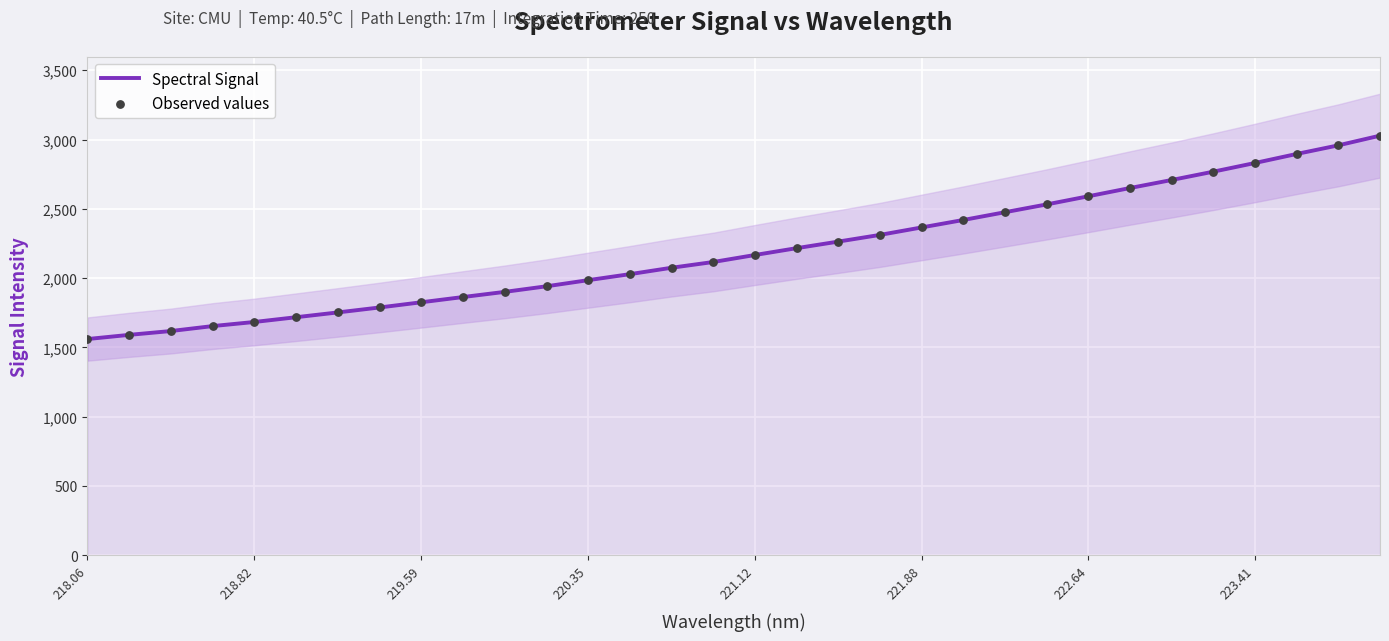

Which series has the largest Y range (max minus min)?

Spectral Signal